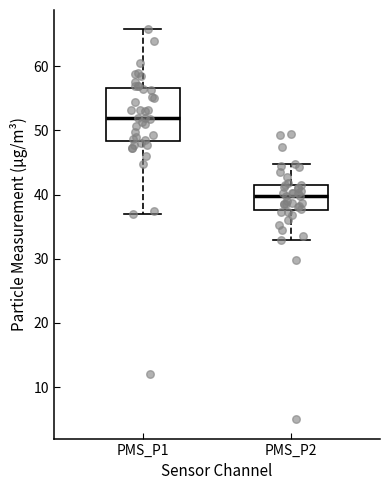

Reading left to right, transcribe this box plot: for each box, give where its median line is, the range the box spans, and where its two whiskers end, as read against the y-axis. The values are not printed on the chart, so give them approximately, as read against the axis.

PMS_P1: median 52, box 48 to 57, whiskers 37 to 66
PMS_P2: median 40, box 38 to 42, whiskers 33 to 45